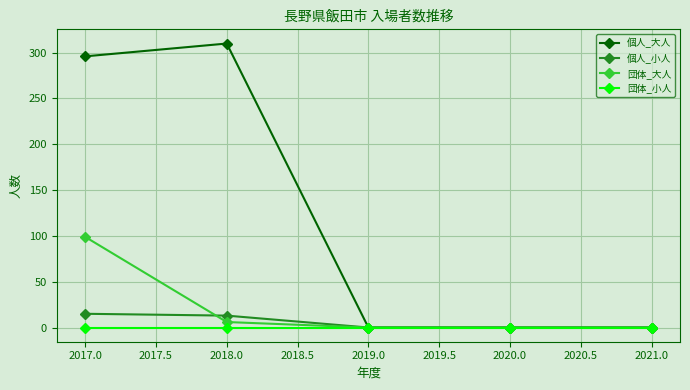

Which series has the widest spread of values?

個人_大人